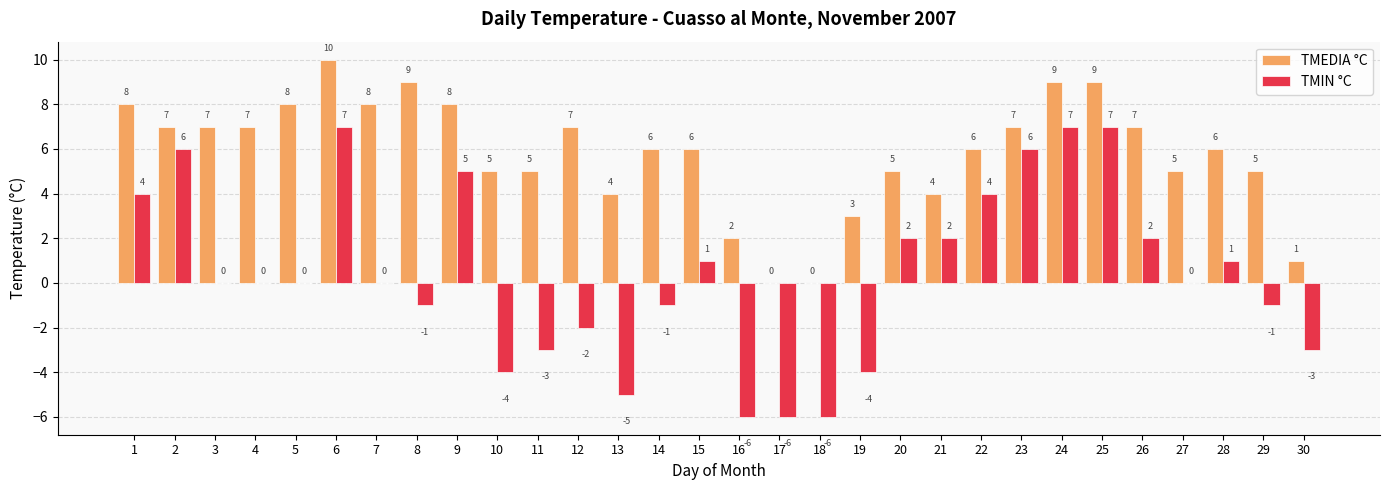

Which series has the largest total across all categories?

TMEDIA °C